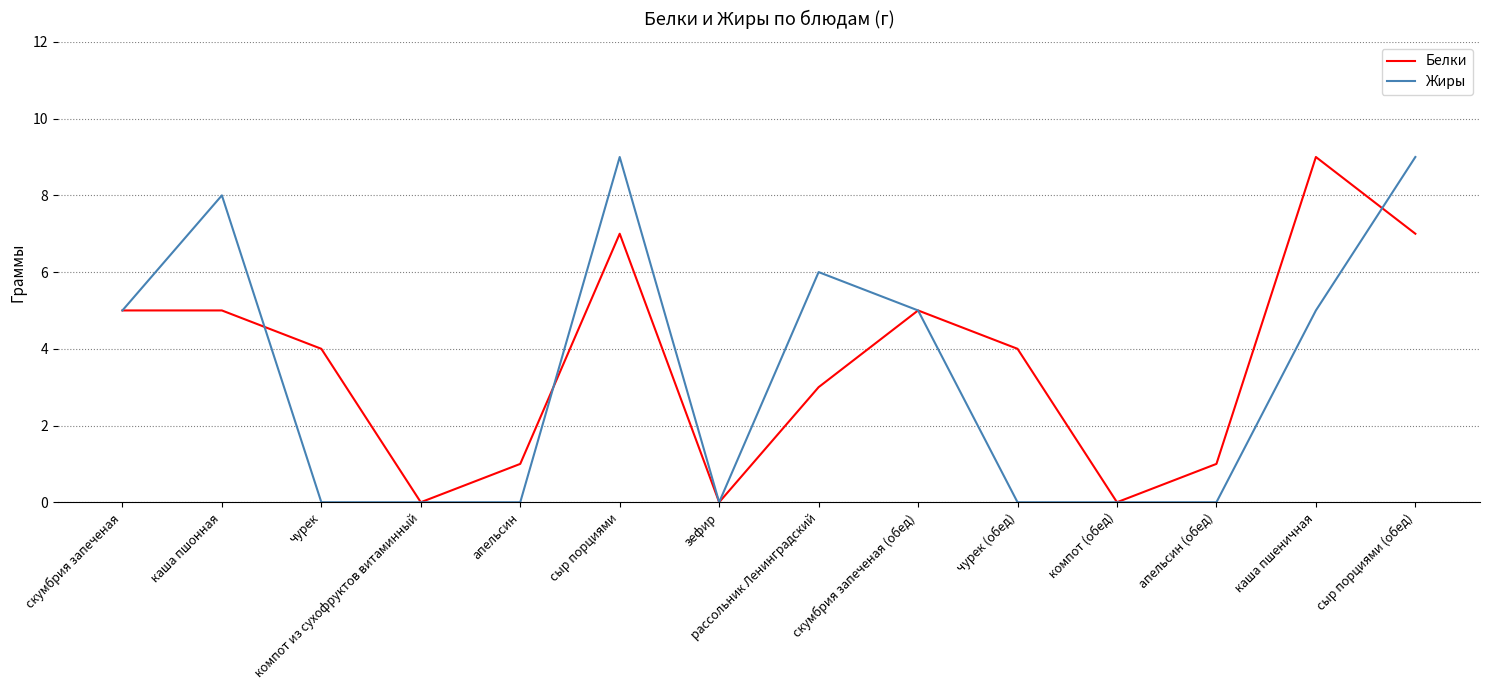

What position from the left is зефир?

7